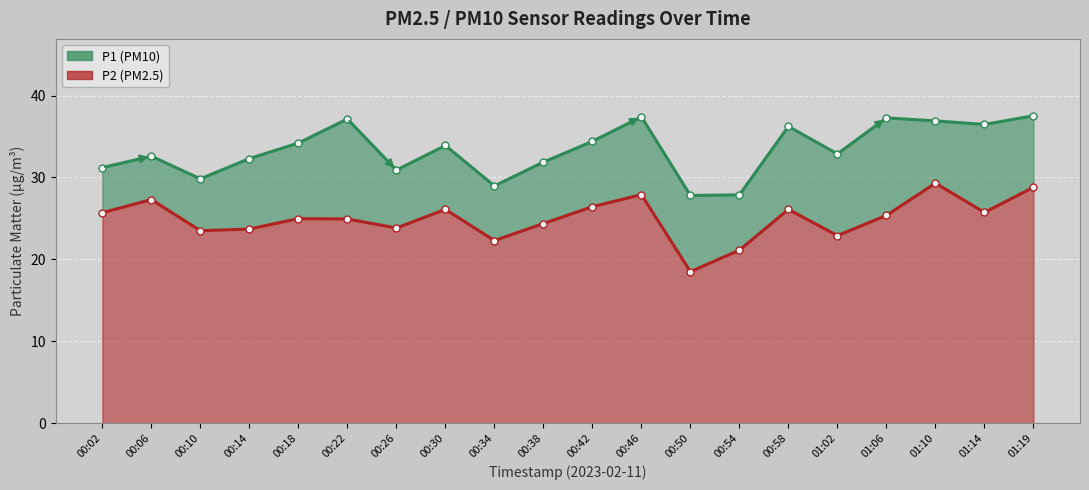

Reading right to left, what are all the values shown in this chart?

P1: 37.5	36.5	36.9	37.3	32.9	36.2	27.9	27.8	37.4	34.4	31.9	29.0	33.9	30.9	37.1	34.2	32.3	29.8	32.6	31.2
P2: 28.8	25.7	29.3	25.4	22.9	26.1	21.1	18.5	27.9	26.4	24.4	22.3	26.1	23.8	24.9	25.0	23.7	23.5	27.3	25.7